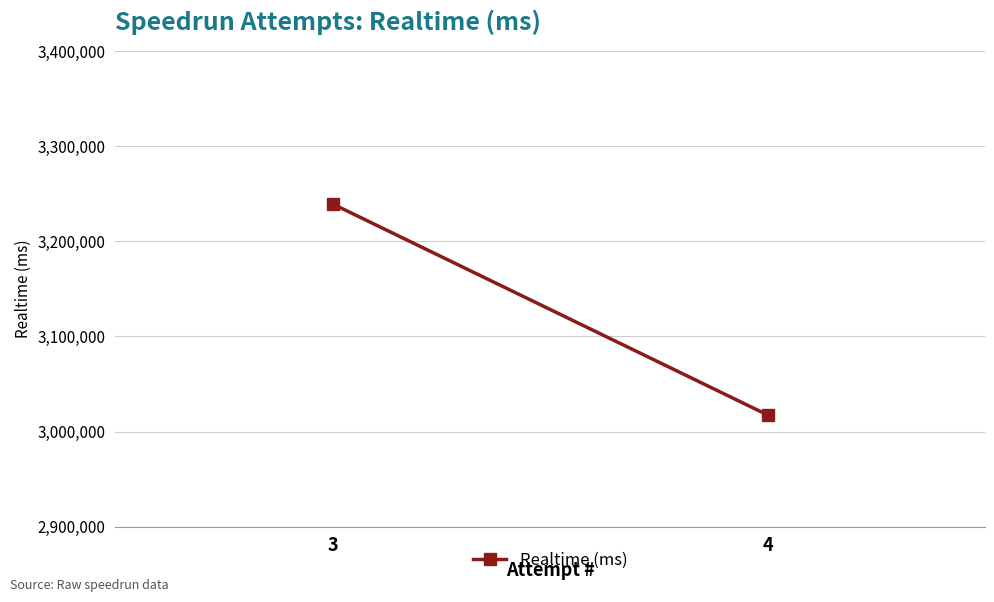

What is the approximate value at 3, to the nearest 10?

3239320